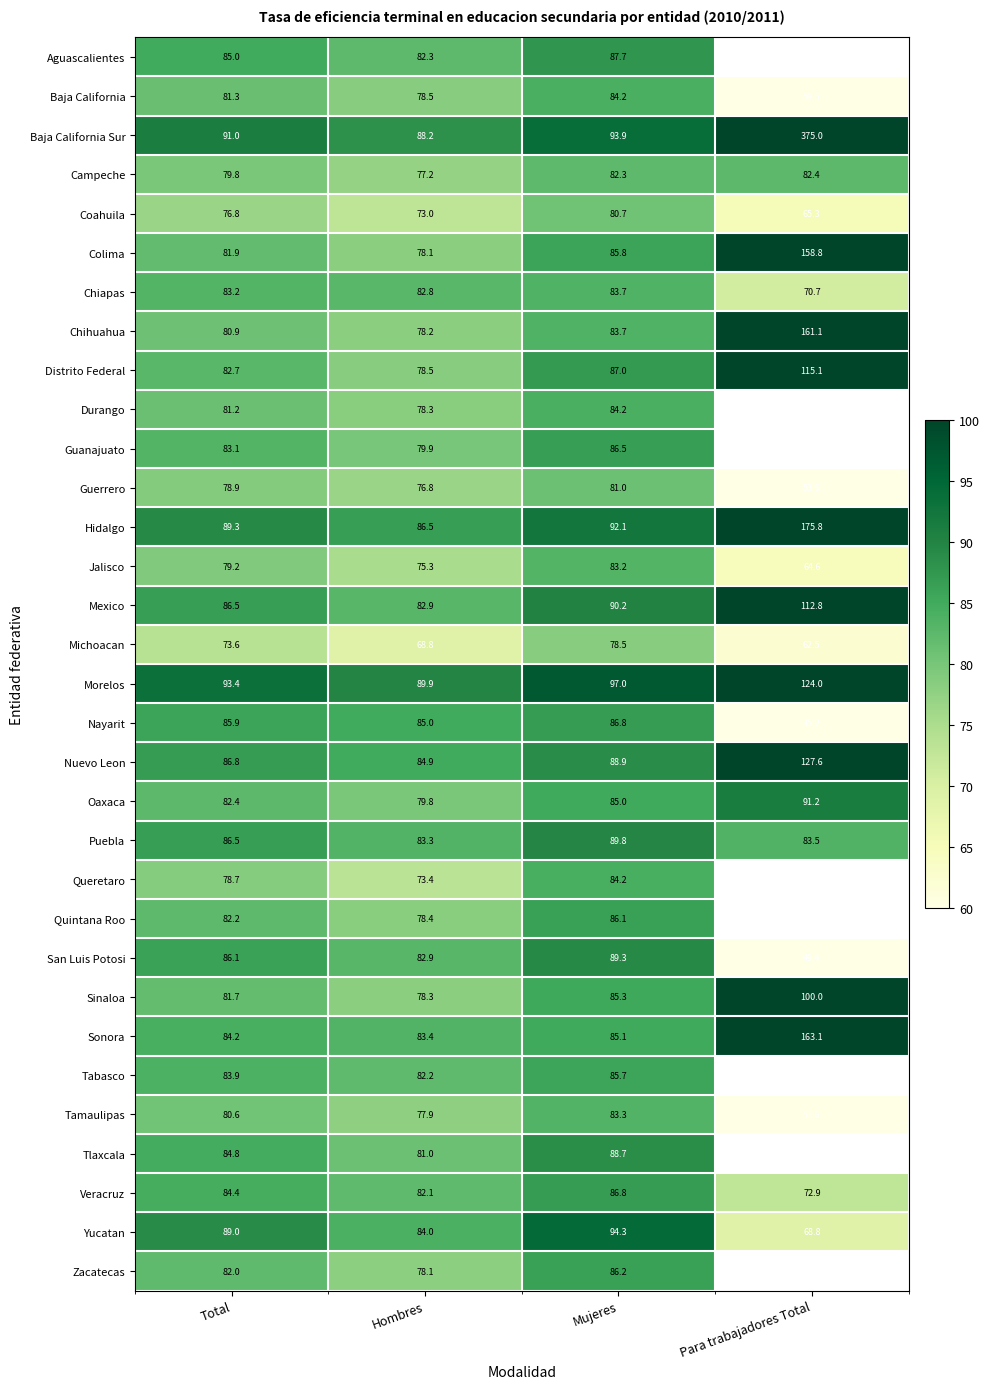

Between Hombres and Total, which is larger?

Total